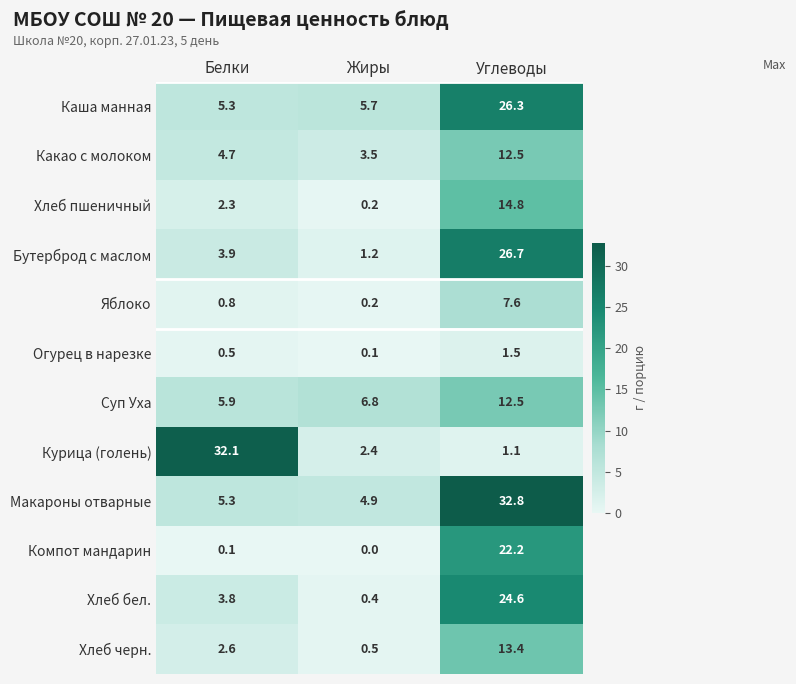

Which series has the largest total across all categories?

Макароны отварные